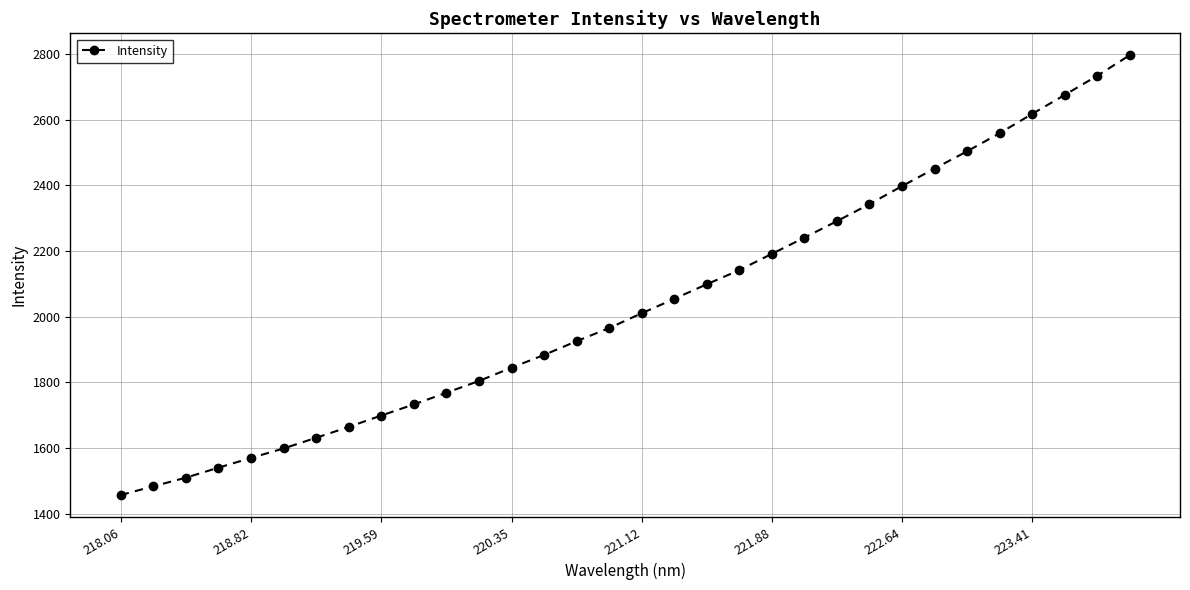

True or false: the data has more than 2 interior local peaks.

False